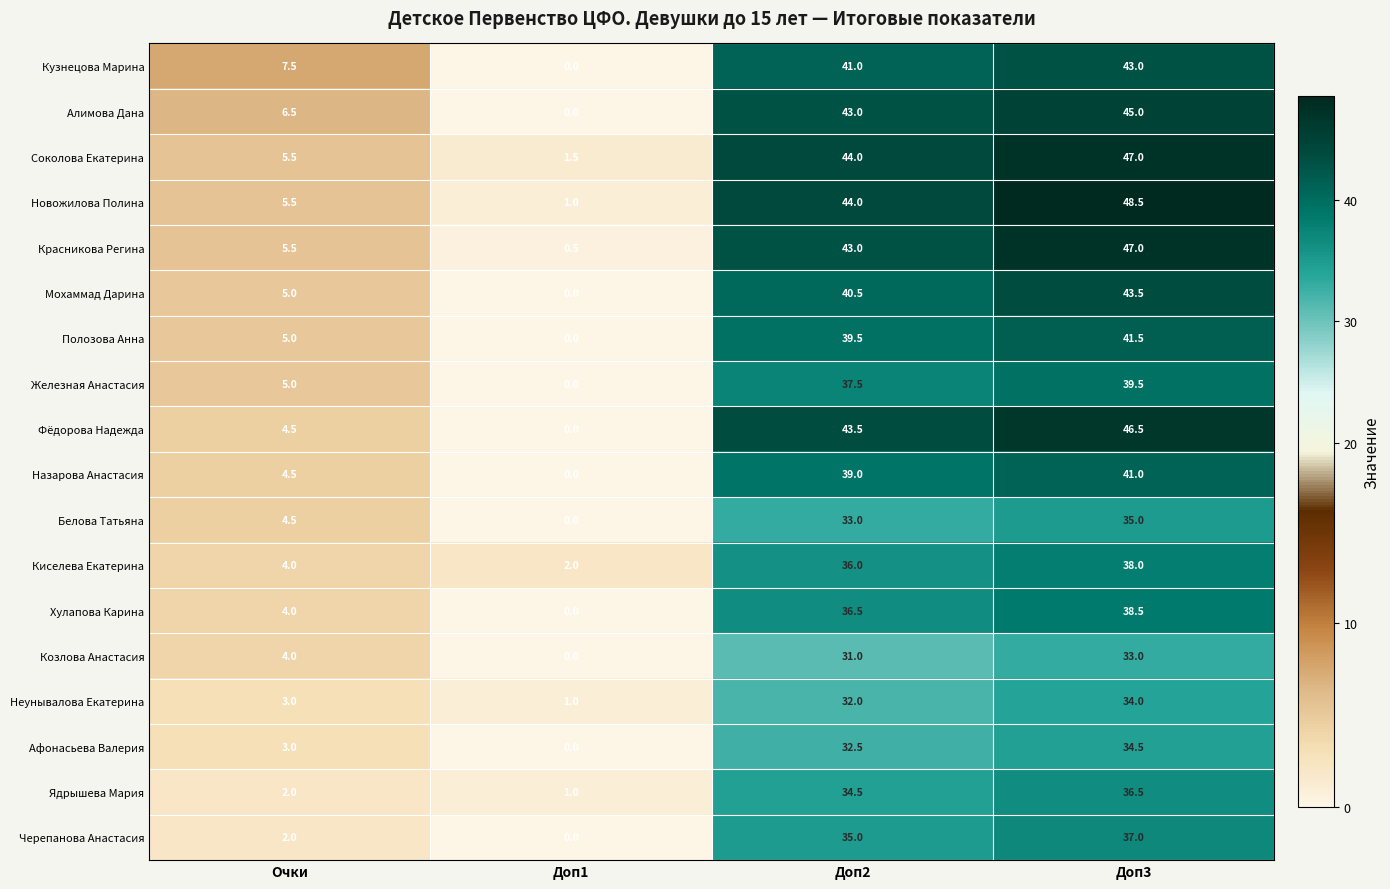

True or false: Хулапова Карина has a value of 62.6 at Доп2.

False